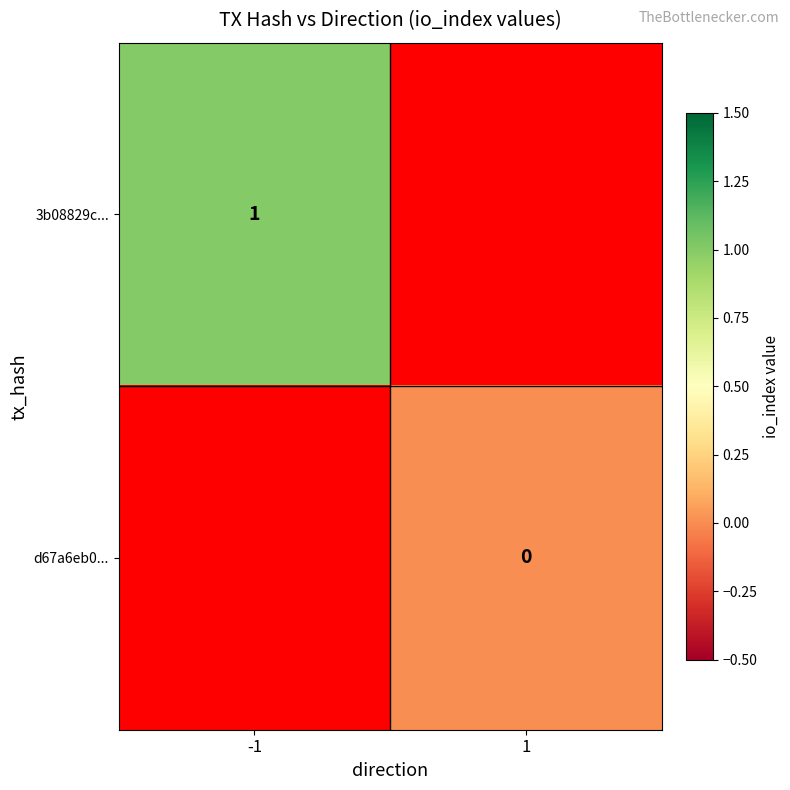

How many data points does each series have?

2